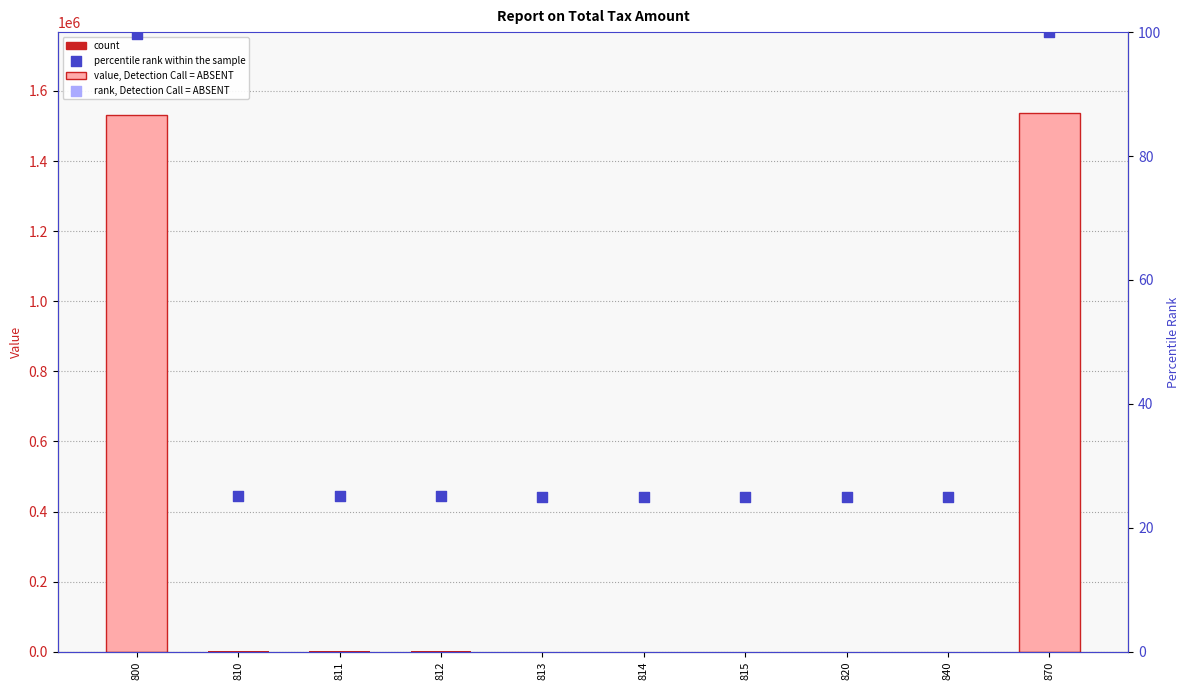

Which series has the widest spread of Y values?

count